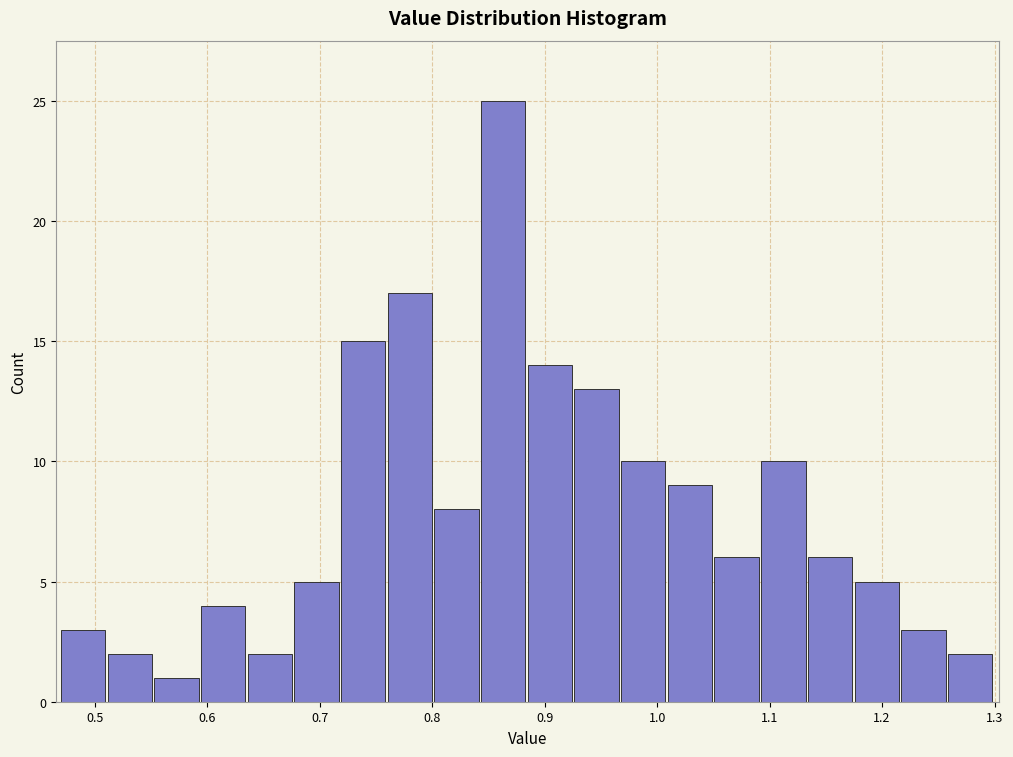

Reading left to right, transcribe this chart: for each bar, give the range it covers on the x-axis and its height. Neither the bar edges nor the heights are printed on the chart, so give them approximately, as read against the axes.

0.47 to 0.51: 3
0.51 to 0.55: 2
0.55 to 0.59: 1
0.59 to 0.64: 4
0.64 to 0.68: 2
0.68 to 0.72: 5
0.72 to 0.76: 15
0.76 to 0.80: 17
0.80 to 0.84: 8
0.84 to 0.89: 25
0.89 to 0.93: 14
0.93 to 0.97: 13
0.97 to 1.01: 10
1.01 to 1.05: 9
1.05 to 1.09: 6
1.09 to 1.13: 10
1.13 to 1.18: 6
1.18 to 1.22: 5
1.22 to 1.26: 3
1.26 to 1.30: 2